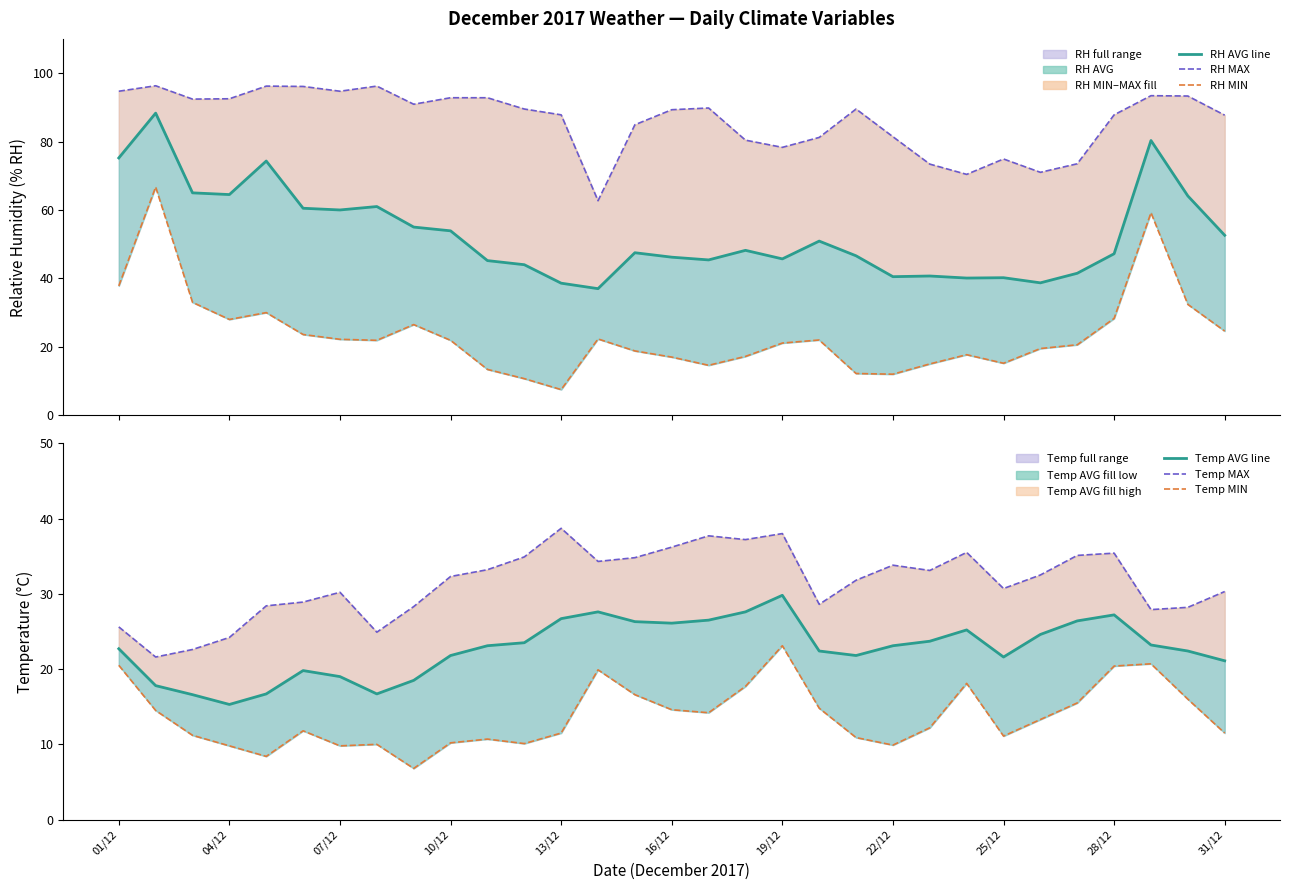

What is the minimum value for Temperature (AVG °C)?

15.3